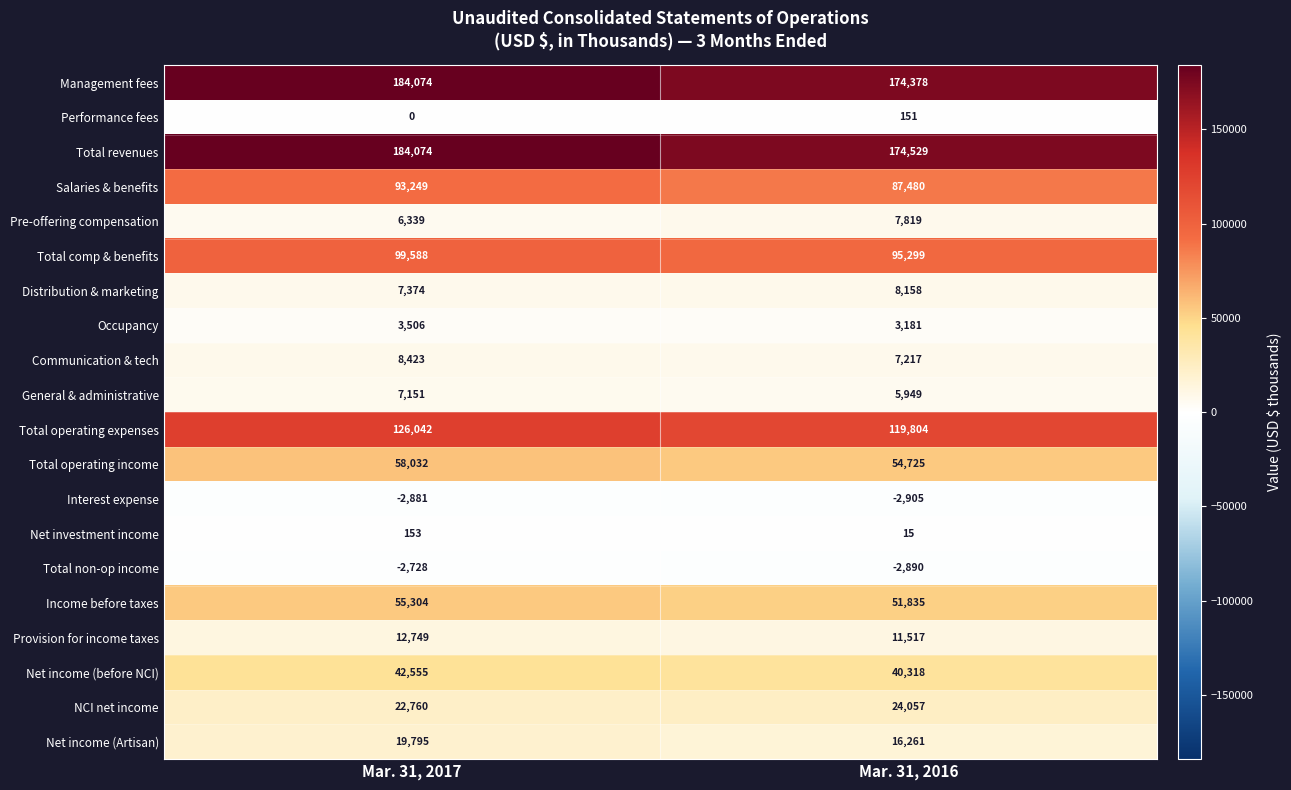

Between Mar. 31, 2017 and Mar. 31, 2016, which series saw the biggest shift?

Management fees